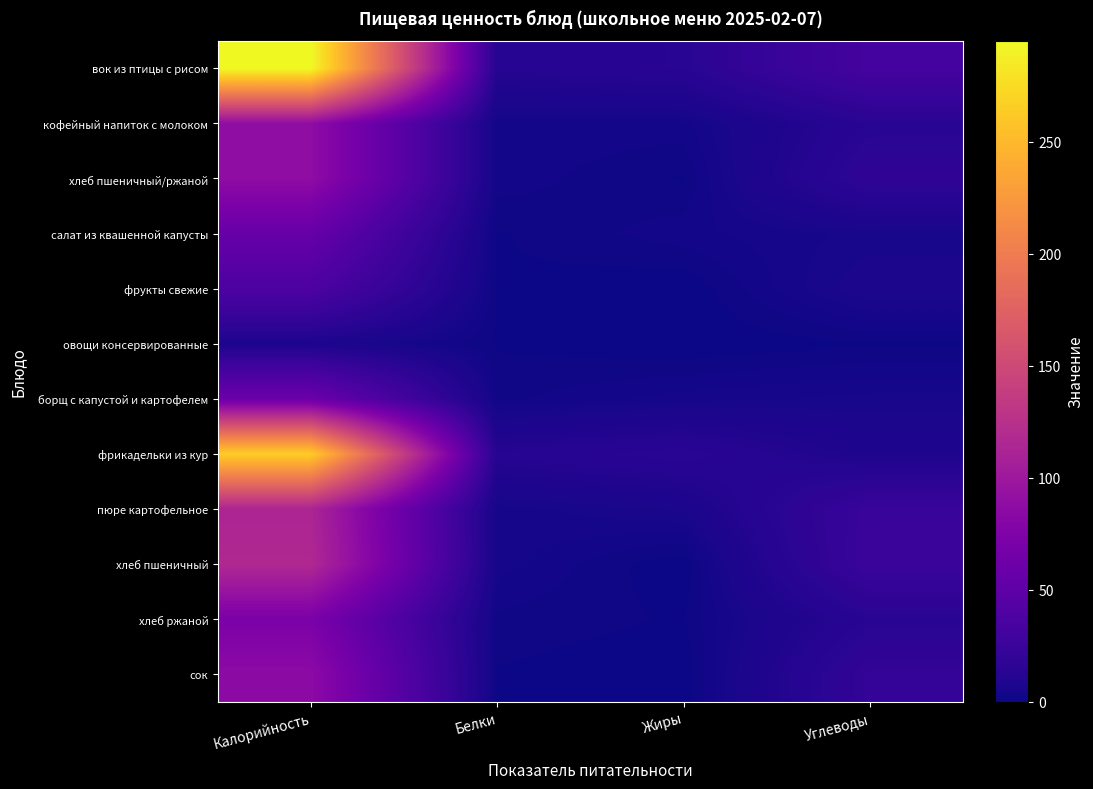

At which category is the sum across all series the highest?

Калорийность